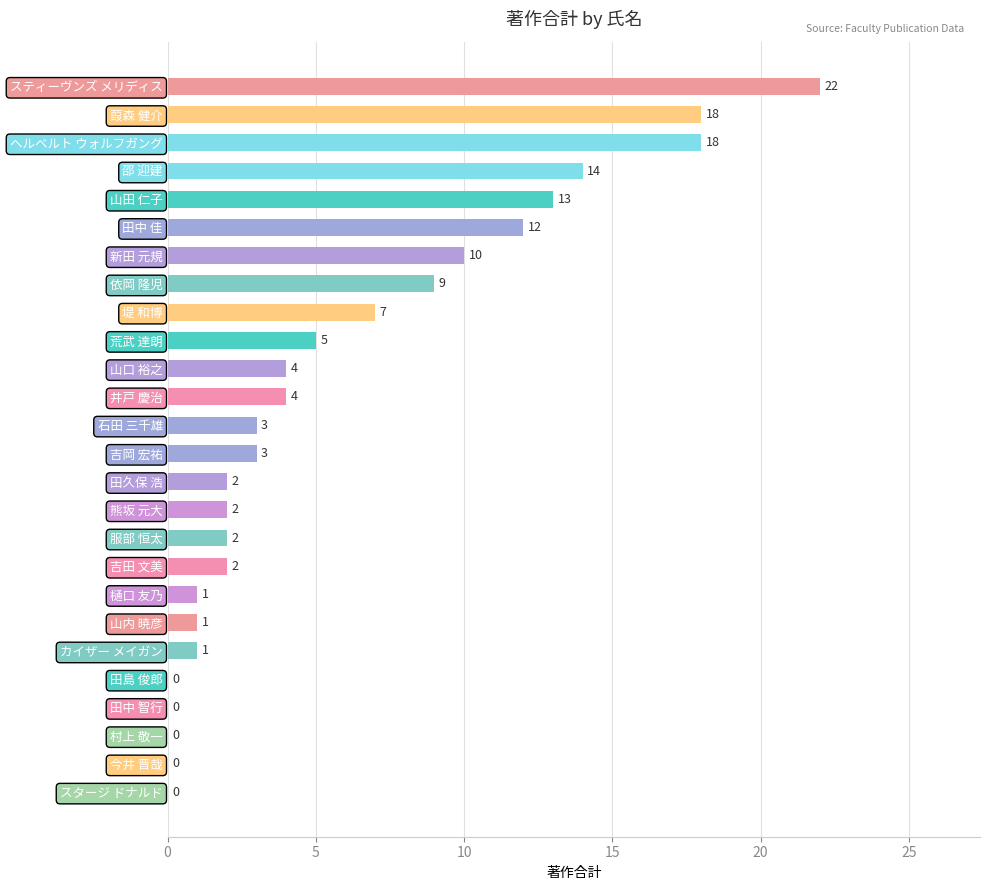

The value at 堤 和博 is 7. True or false?

True